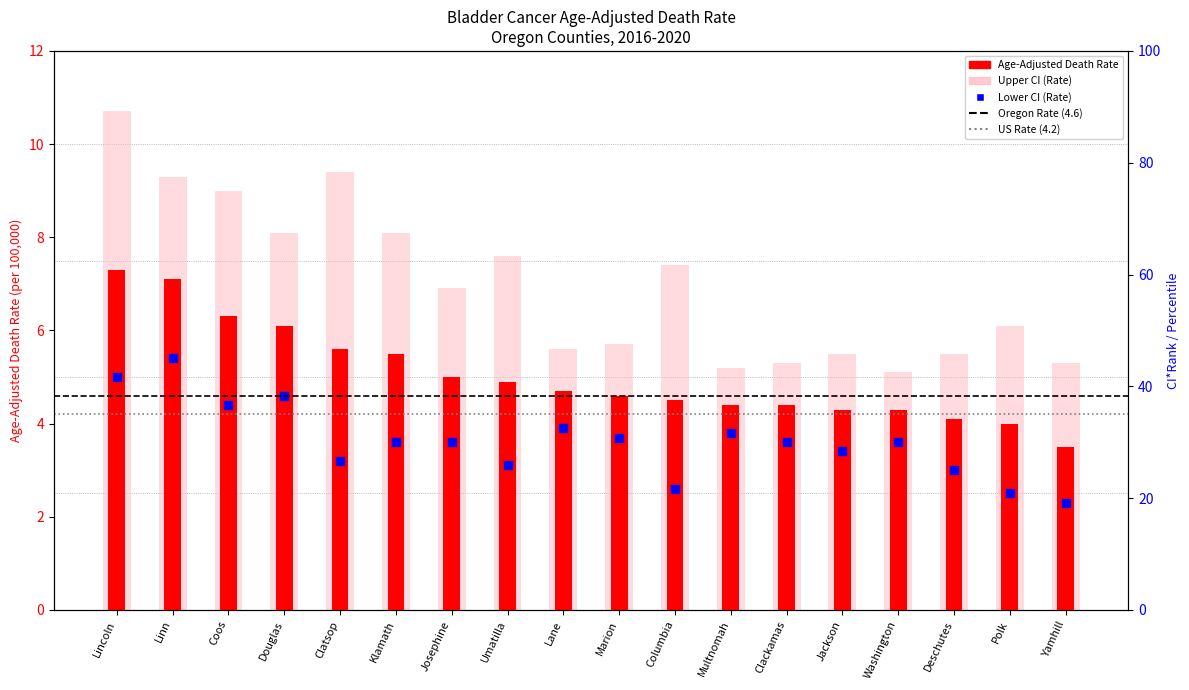

At which category is the sum across all series the highest?

Lincoln